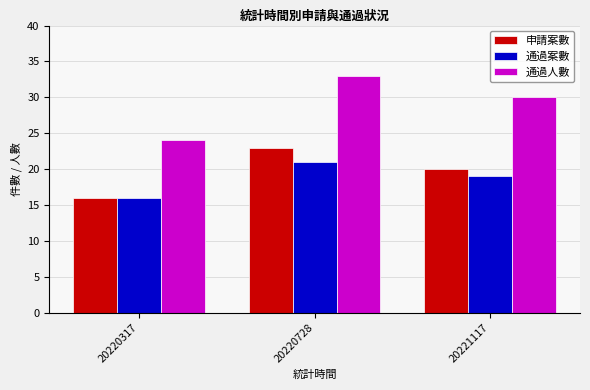

Read the 申請案數 value at 20221117.

20